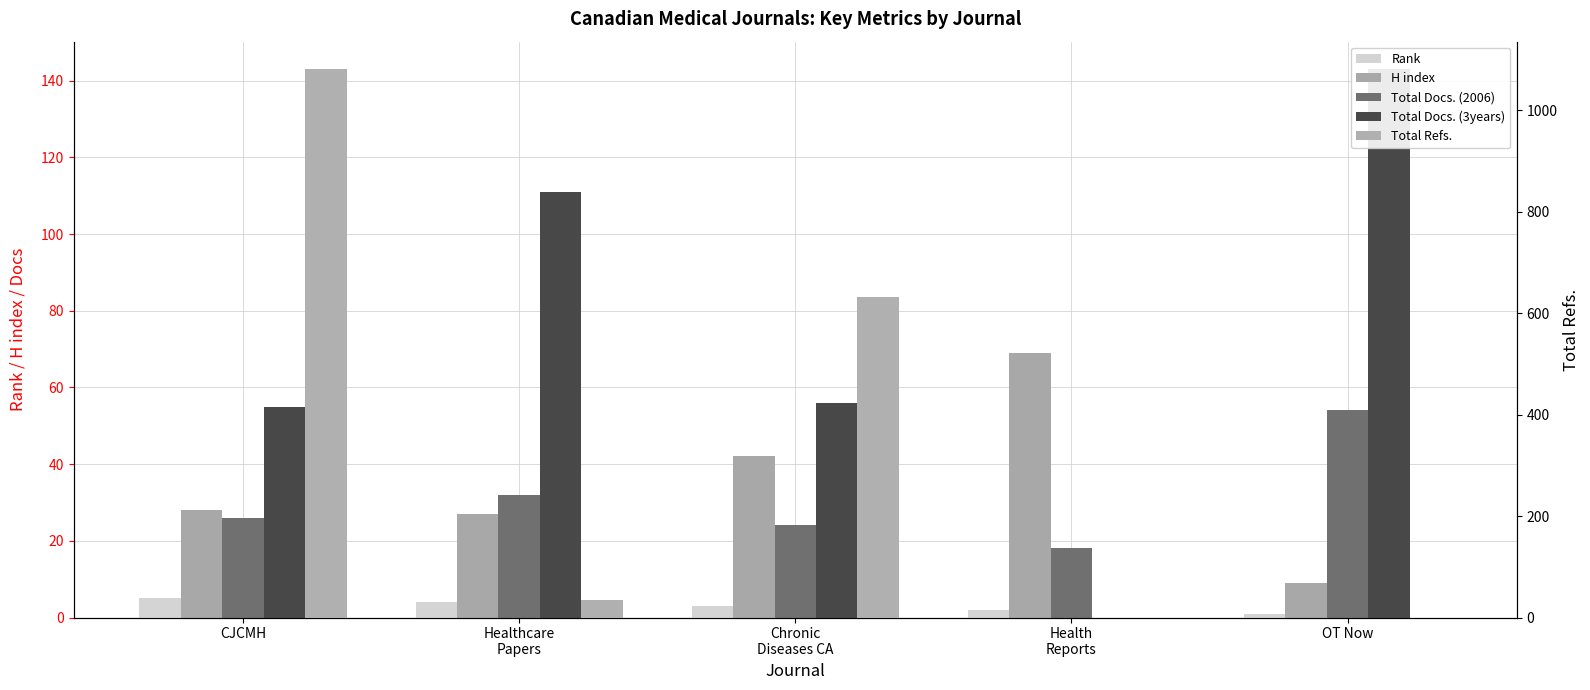

What is the difference between the maximum and second lowest values in the Total Docs. (2006) series?

30